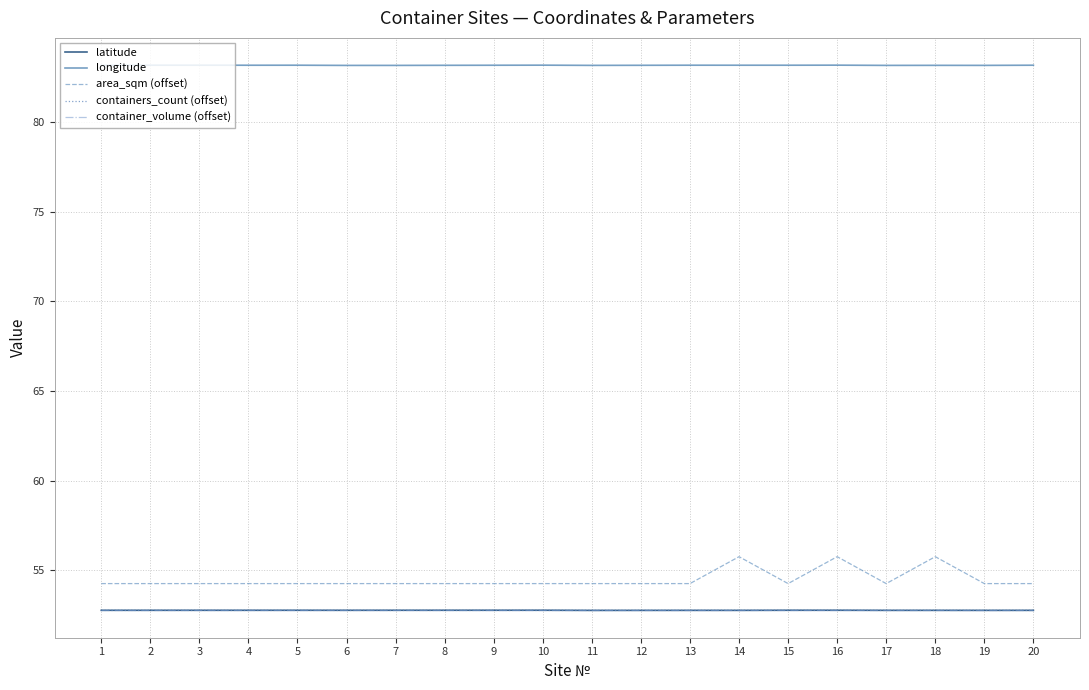

How many lines are shown in the chart?

5